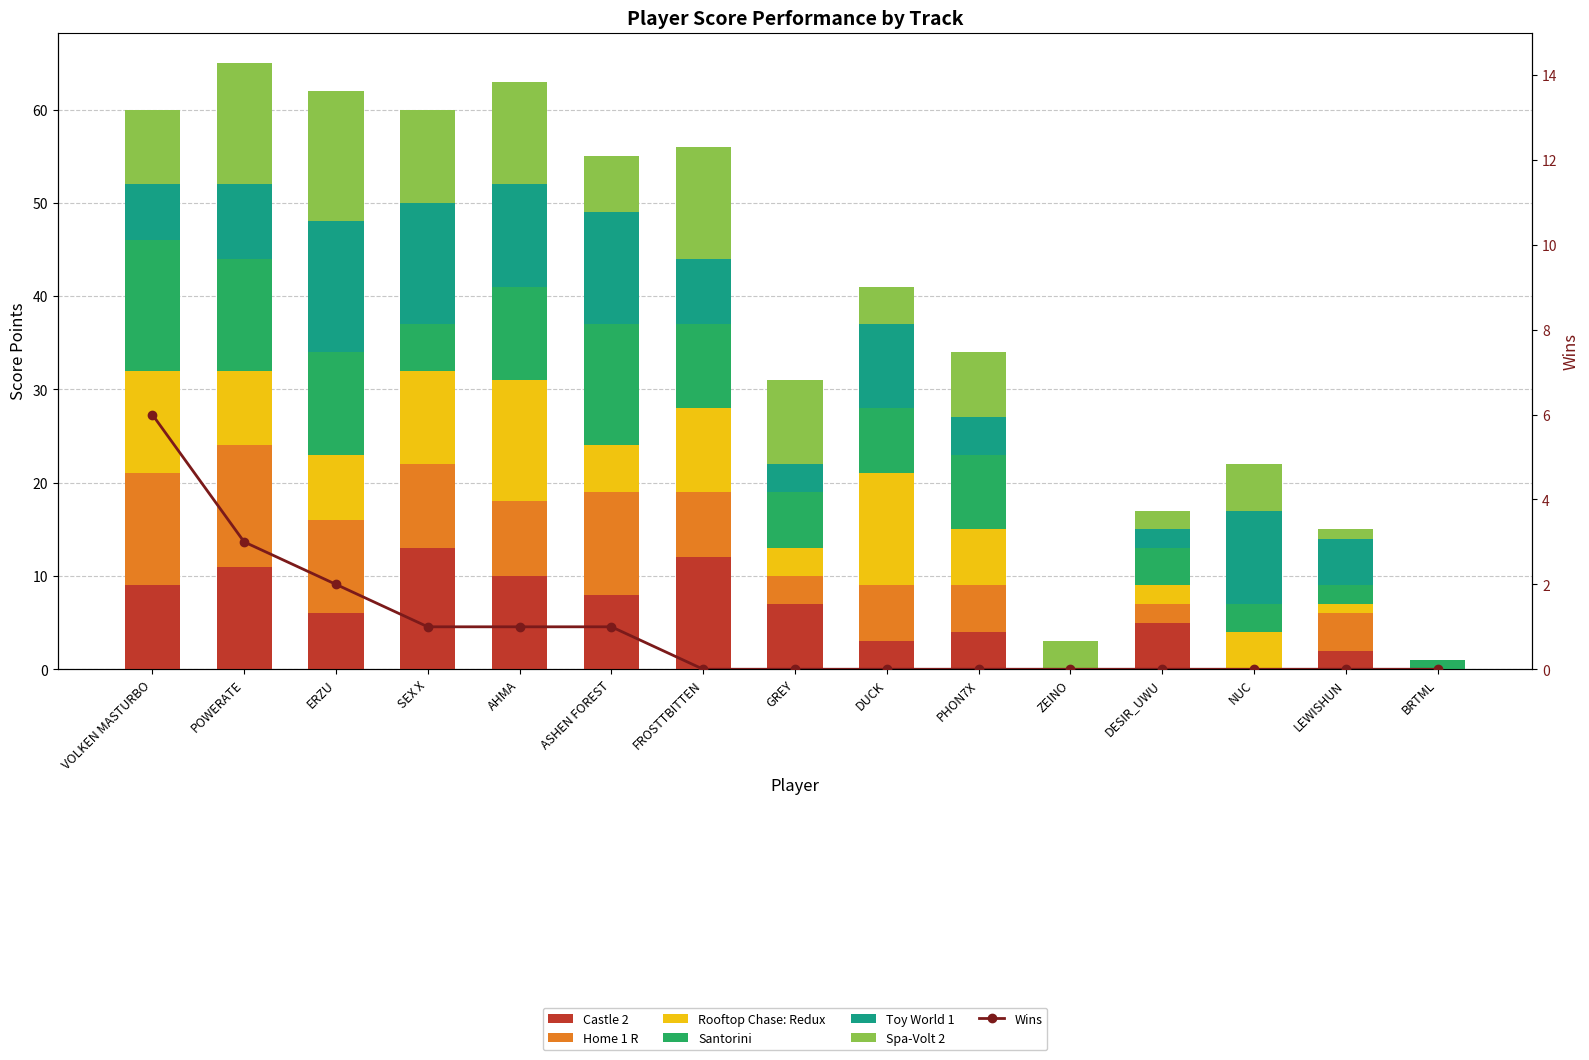

Which has a higher value, AHMA or VOLKEN MASTURBO?

AHMA